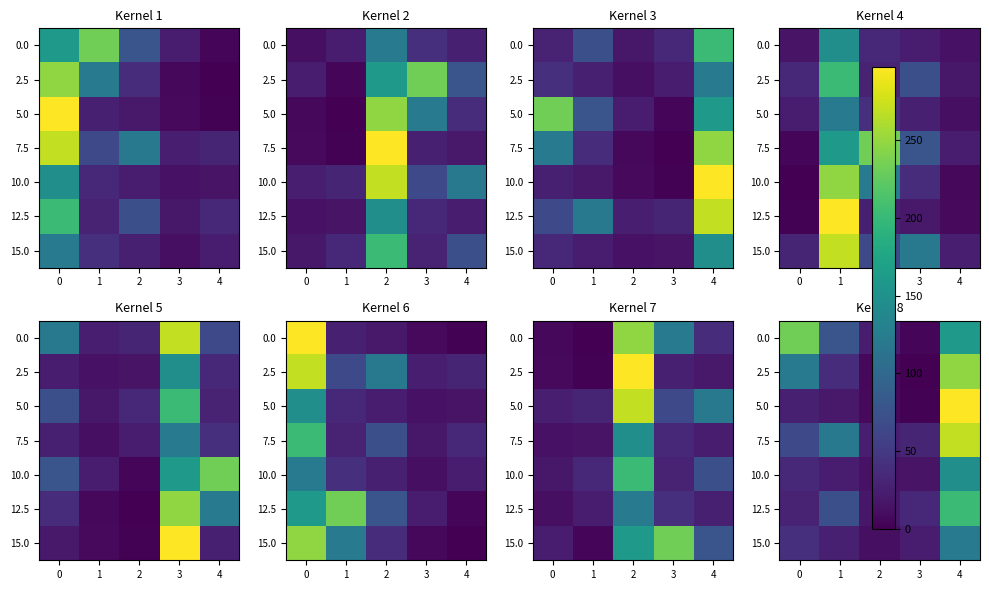

What is the difference between the second highest and minimum values in the 15.0 series?

29